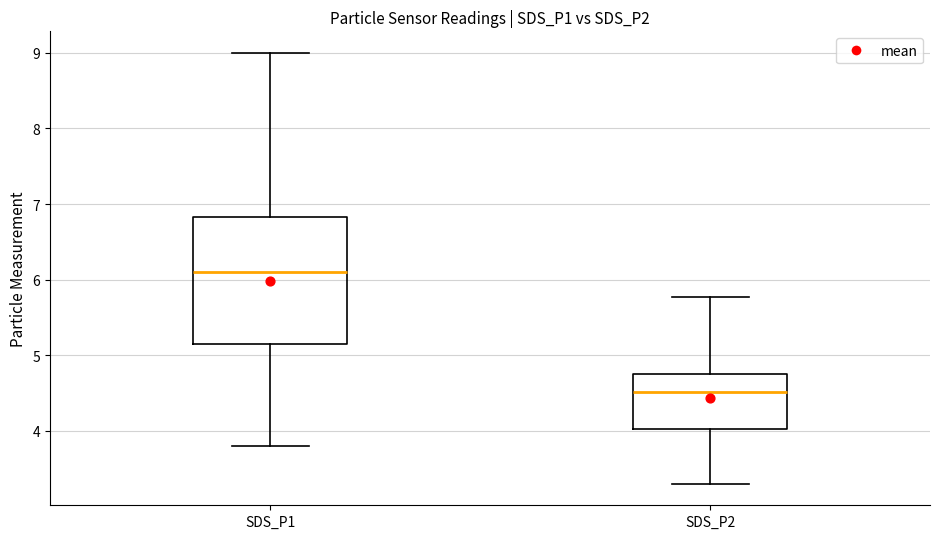

Reading left to right, transcribe this box plot: for each box, give where its median line is, the range the box spans, and where its two whiskers end, as read against the y-axis. The values are not printed on the chart, so give them approximately, as read against the axis.

SDS_P1: median 6.1, box 5.2 to 6.8, whiskers 3.8 to 9.0
SDS_P2: median 4.5, box 4.0 to 4.7, whiskers 3.3 to 5.8